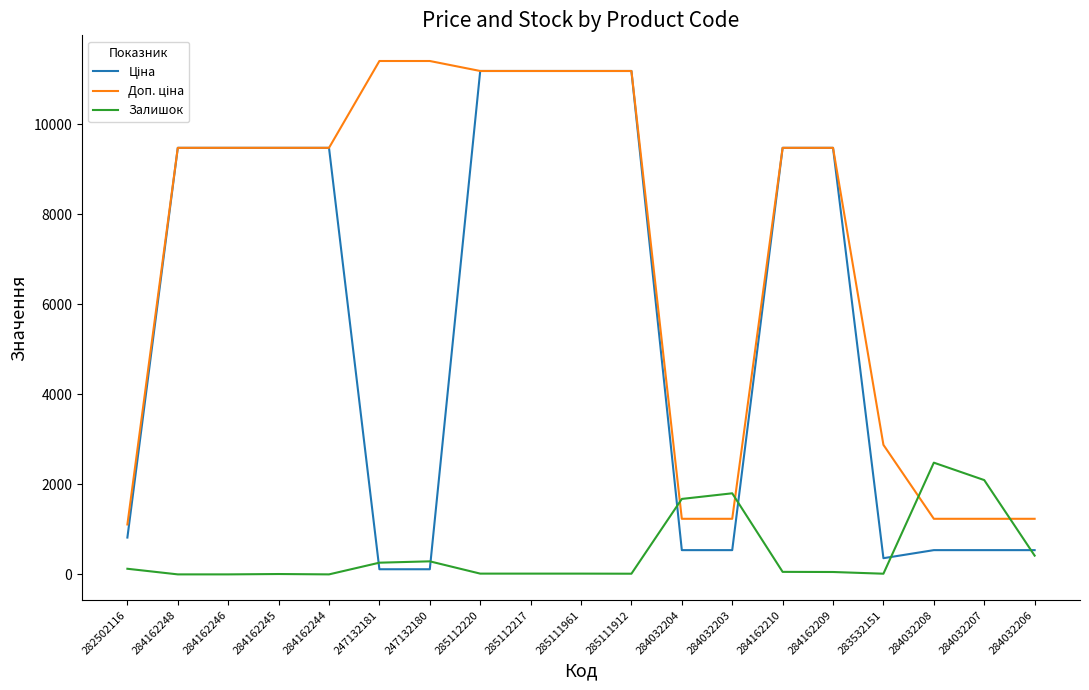

Is it true that Залишок equals 3415.3 at 284032207?

False